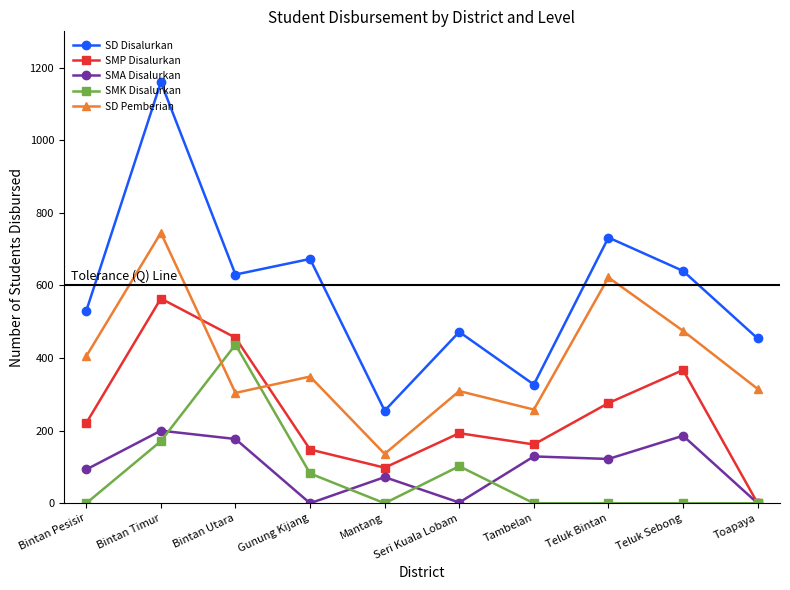

What is the average value of the SMA Disalurkan series?

98